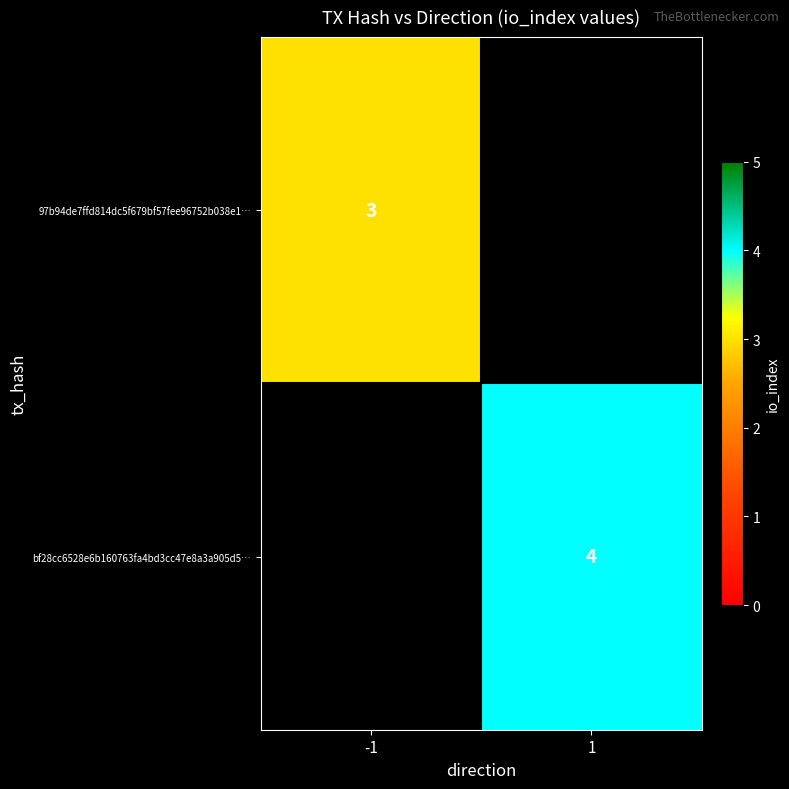

Is the value of 97b94de7ffd814dc5f679bf57fee96752b038e1… at -1 greater than the value of bf28cc6528e6b160763fa4bd3cc47e8a3a905d5… at 1?

No